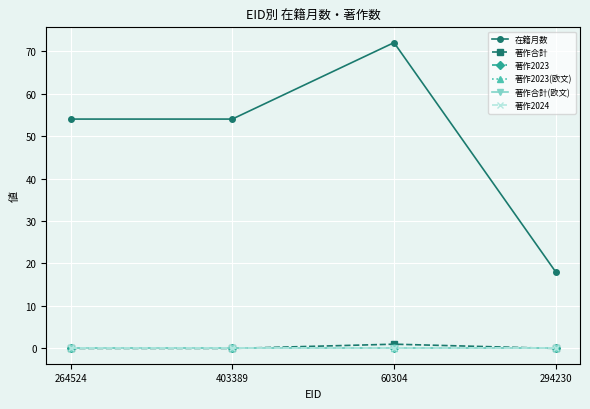

Does the chart display data point markers on the line(s)?

Yes